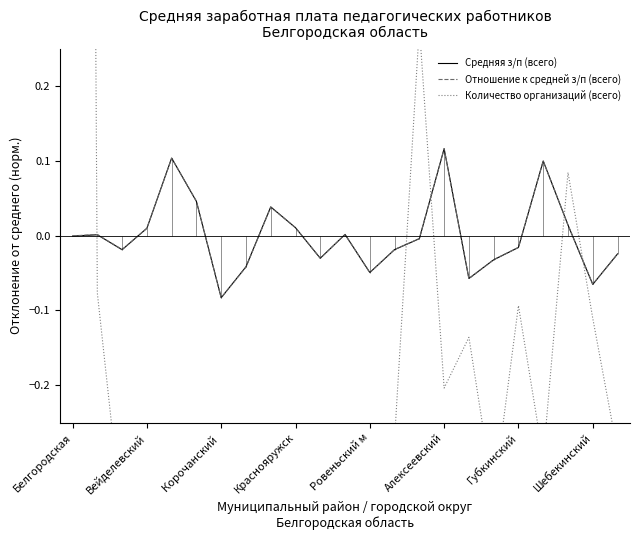

Is this an area chart (filled region under the line)?

No